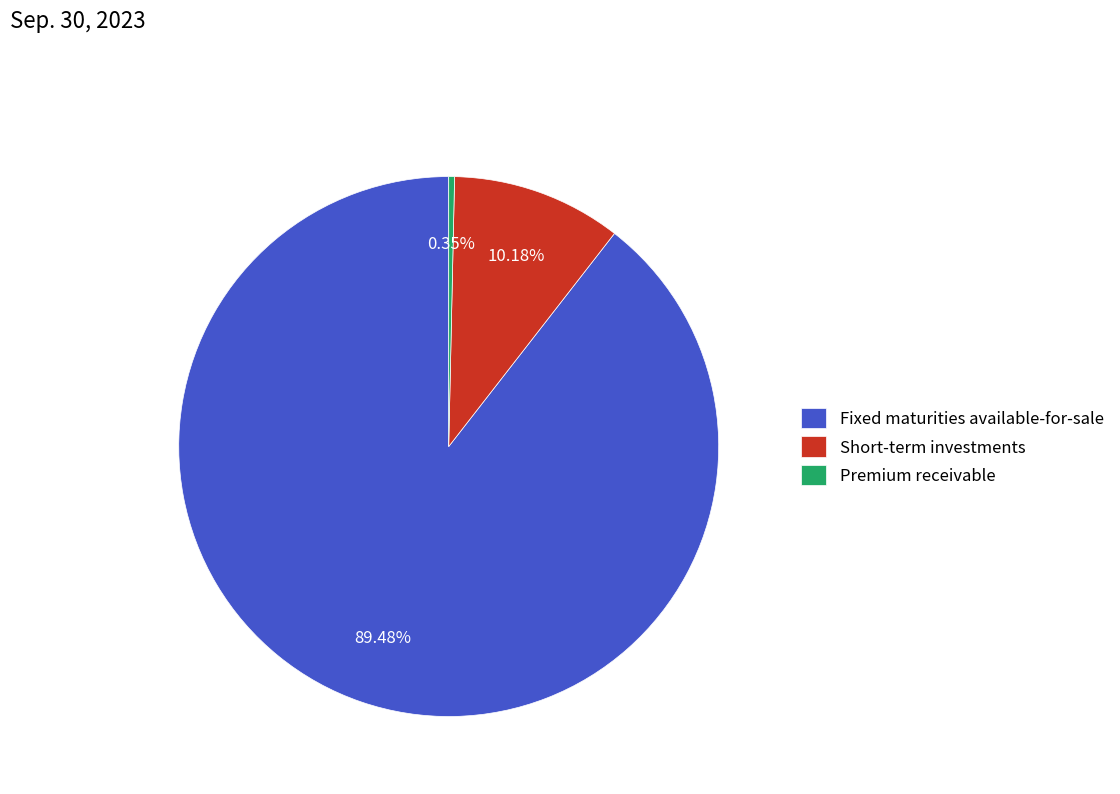

Which slice is the largest?

Fixed maturities available-for-sale